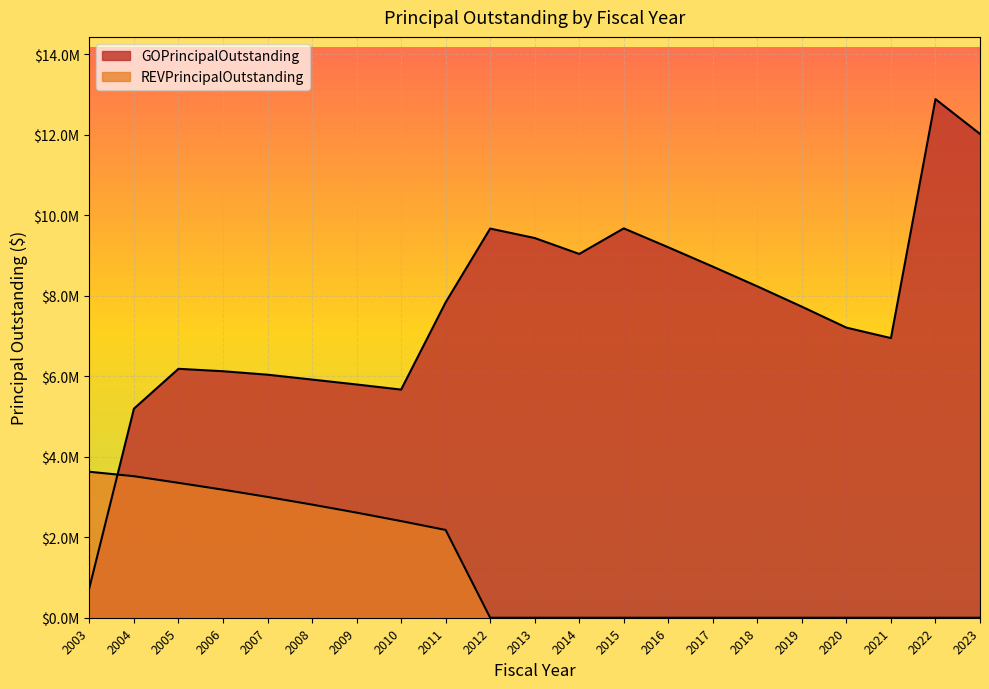

How many categories are shown in the chart?

21